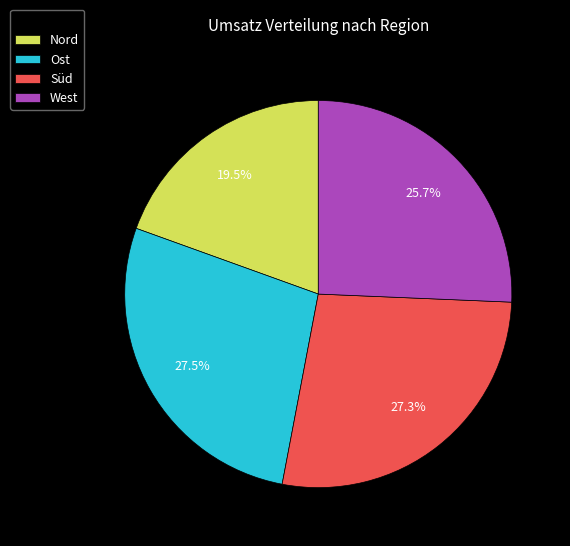

The Süd slice represents 21% of the pie. True or false?

False